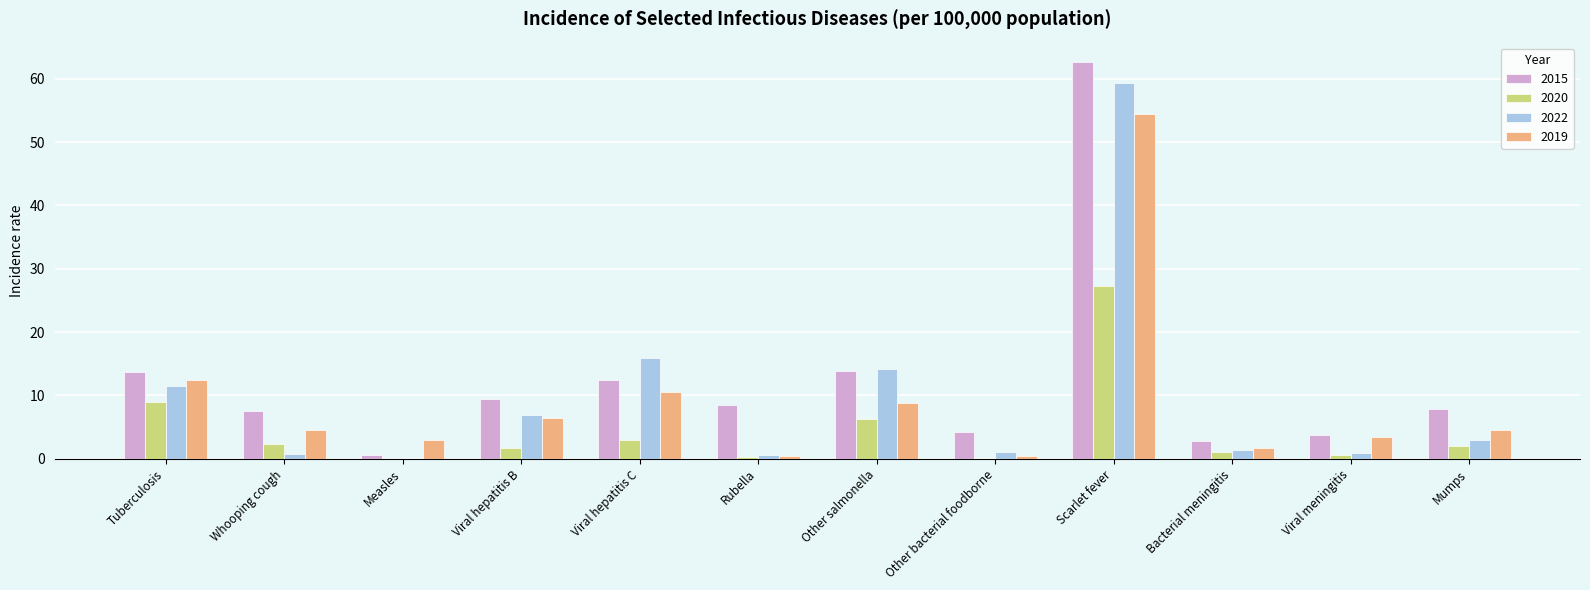

Which series has the largest total across all categories?

2015